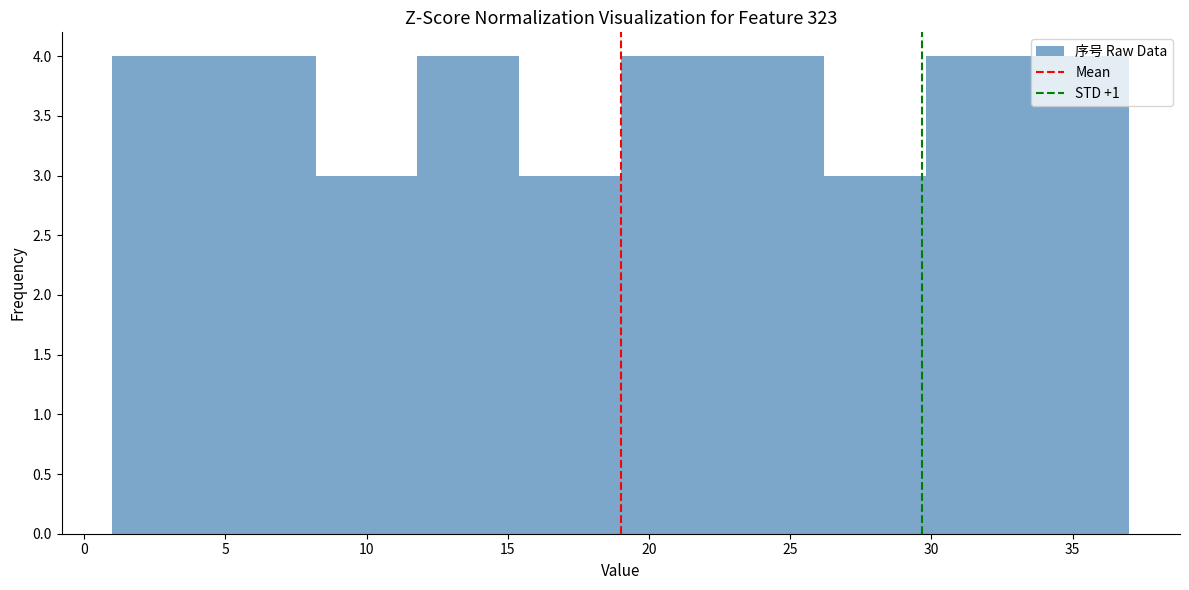

Reading left to right, list every bar in this chart as the range it spans on the x-axis followed by its height. Neither the bar edges nor the heights are printed on the chart, so give them approximately, as read against the axes.

1.0 to 4.6: 4
4.6 to 8.2: 4
8.2 to 11.8: 3
11.8 to 15.4: 4
15.4 to 19.0: 3
19.0 to 22.6: 4
22.6 to 26.2: 4
26.2 to 29.8: 3
29.8 to 33.4: 4
33.4 to 37.0: 4